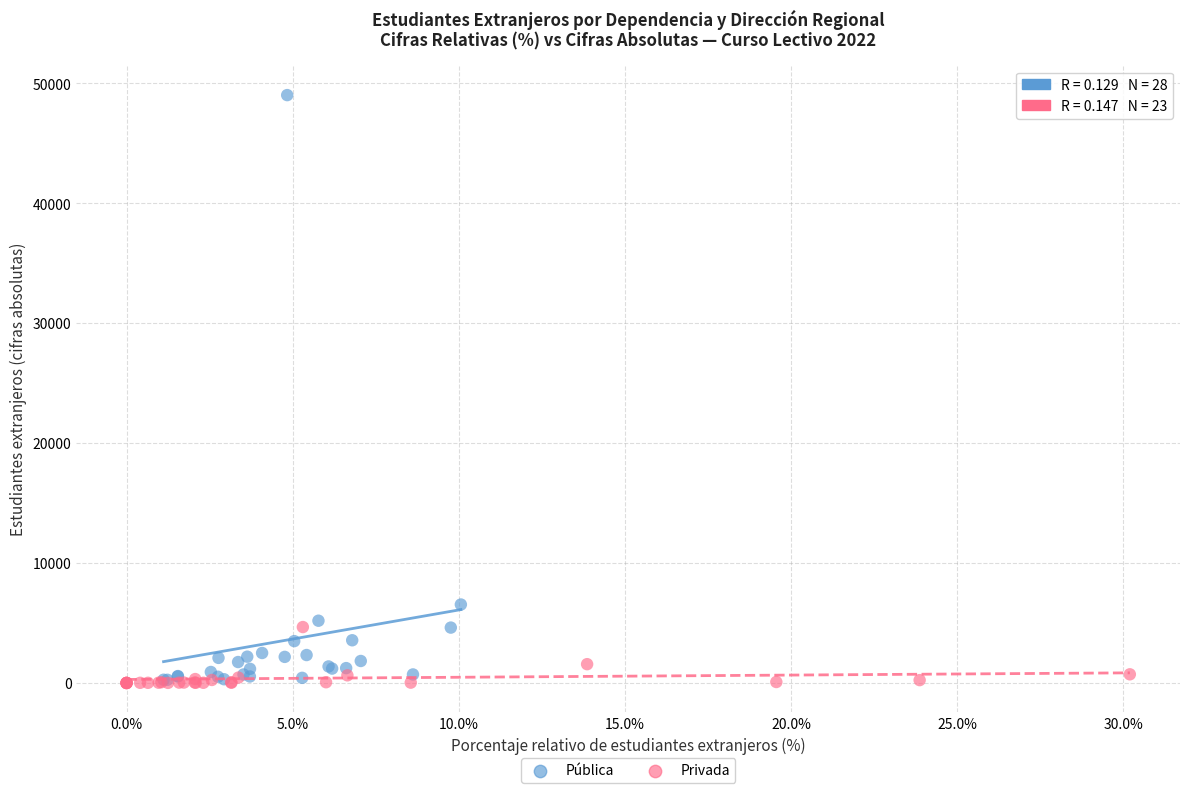

Which series has the largest Y range (max minus min)?

Pública